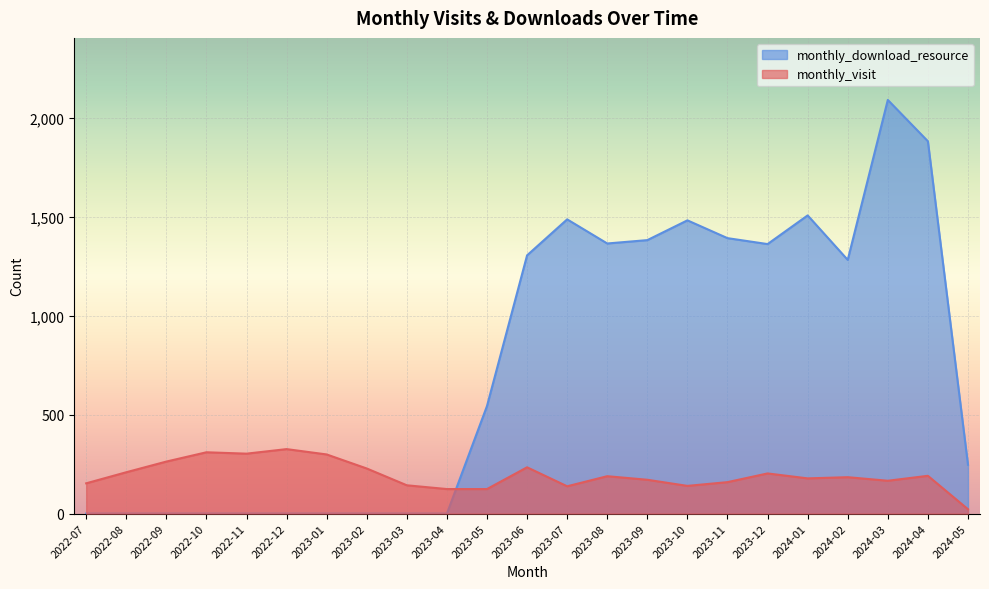

True or false: monthly_visit and monthly_download_resource cross at least once.

True